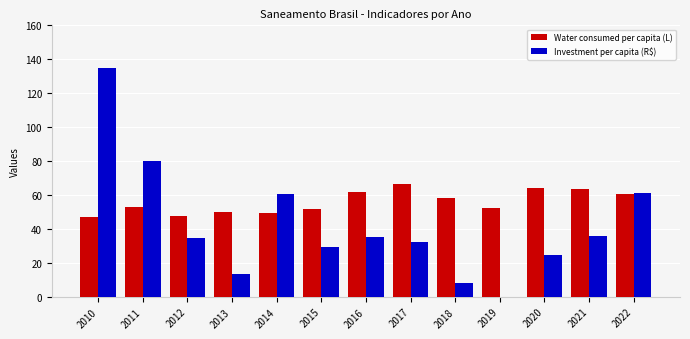

The Investment per capita (R$) series shows 227.4 at 2010. True or false?

False